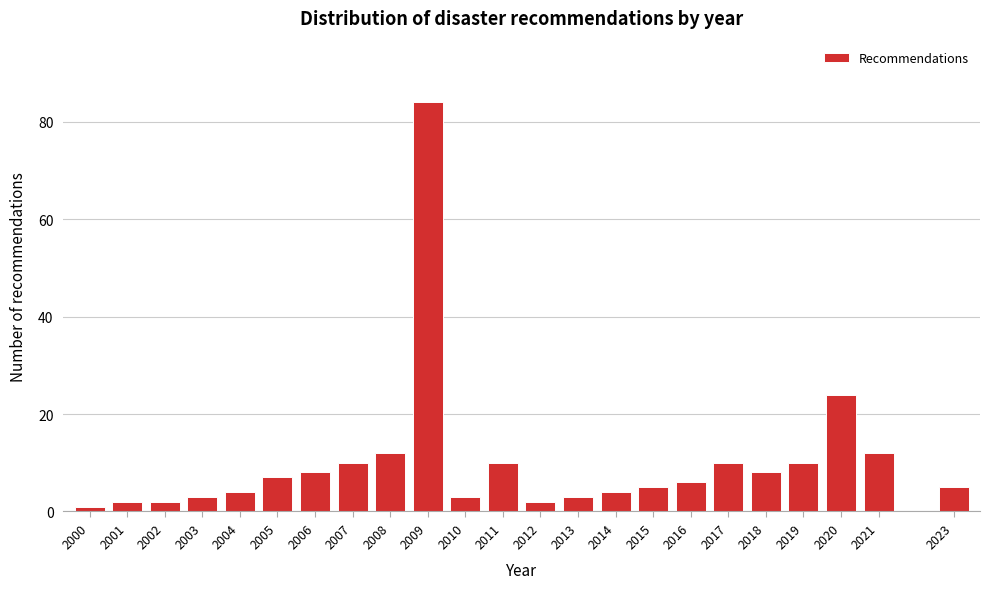

Reading right to left, what are all the values shown in this chart?

2023=5	2021=12	2020=24	2019=10	2018=8	2017=10	2016=6	2015=5	2014=4	2013=3	2012=2	2011=10	2010=3	2009=84	2008=12	2007=10	2006=8	2005=7	2004=4	2003=3	2002=2	2001=2	2000=1